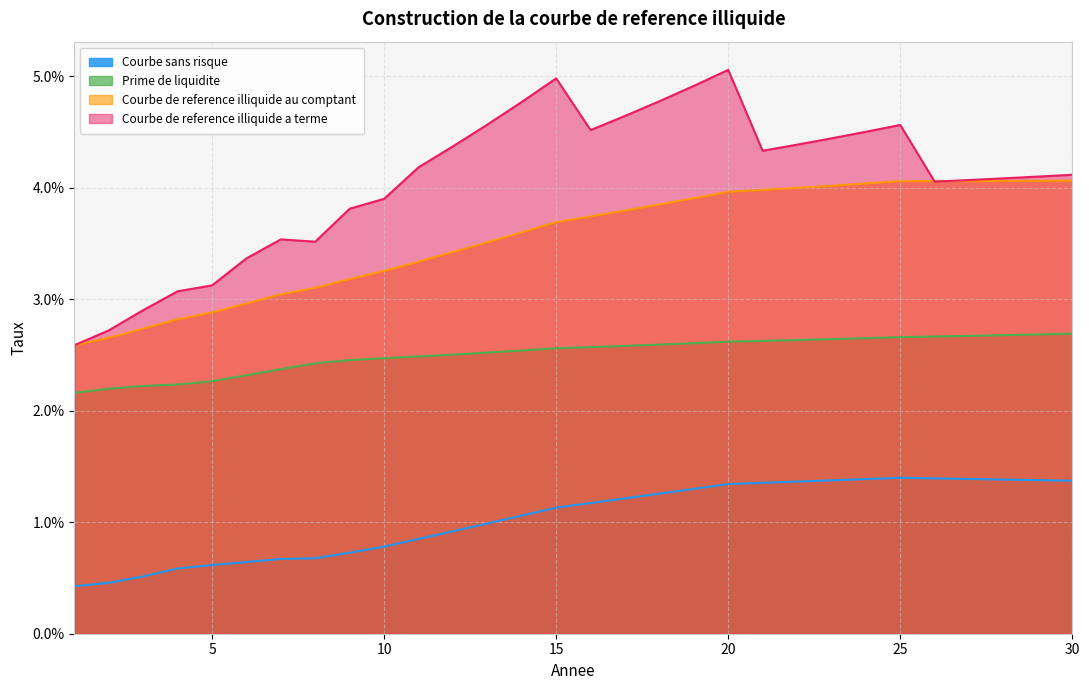

What are all the series names shown in the legend?

Courbe sans risque, Prime de liquidite, Courbe de reference illiquide au comptant, Courbe de reference illiquide a terme